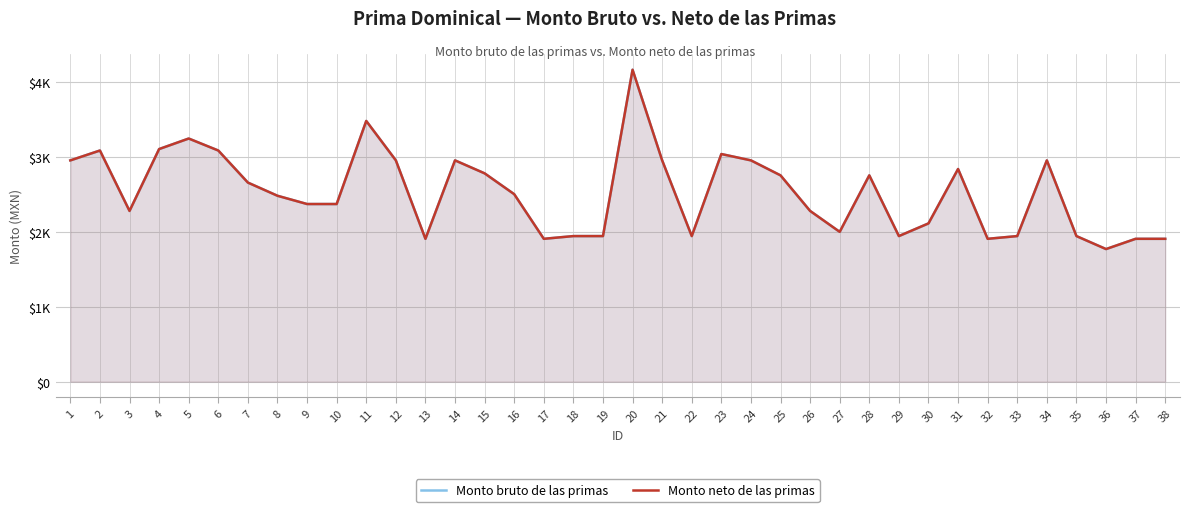

Reading left to right, transcribe all the data shown in this chart.

Monto bruto de las primas: 1=2952.9	2=3084.7	3=2278.5	4=3104.2	5=3244.7	6=3084.7	7=2656.8	8=2480.9	9=2370.6	10=2370.6	11=3479.3	12=2953.1	13=1906.4	14=2953.1	15=2780.0	16=2502.0	17=1906.4	18=1942.8	19=1942.8	20=4162.5	21=2953.1	22=1942.8	23=3037.8	24=2953.1	25=2753.1	26=2278.5	27=1999.2	28=2753.1	29=1942.8	30=2111.9	31=2837.8	32=1906.4	33=1942.8	34=2953.1	35=1942.8	36=1769.6	37=1906.4	38=1906.4
Monto neto de las primas: 1=2952.9	2=3084.7	3=2278.5	4=3104.2	5=3244.7	6=3084.7	7=2656.8	8=2480.9	9=2370.6	10=2370.6	11=3479.3	12=2953.1	13=1906.4	14=2953.1	15=2780.0	16=2502.0	17=1906.4	18=1942.8	19=1942.8	20=4162.5	21=2953.1	22=1942.8	23=3037.8	24=2953.1	25=2753.1	26=2278.5	27=1999.2	28=2753.1	29=1942.8	30=2111.9	31=2837.8	32=1906.4	33=1942.8	34=2953.1	35=1942.8	36=1769.6	37=1906.4	38=1906.4